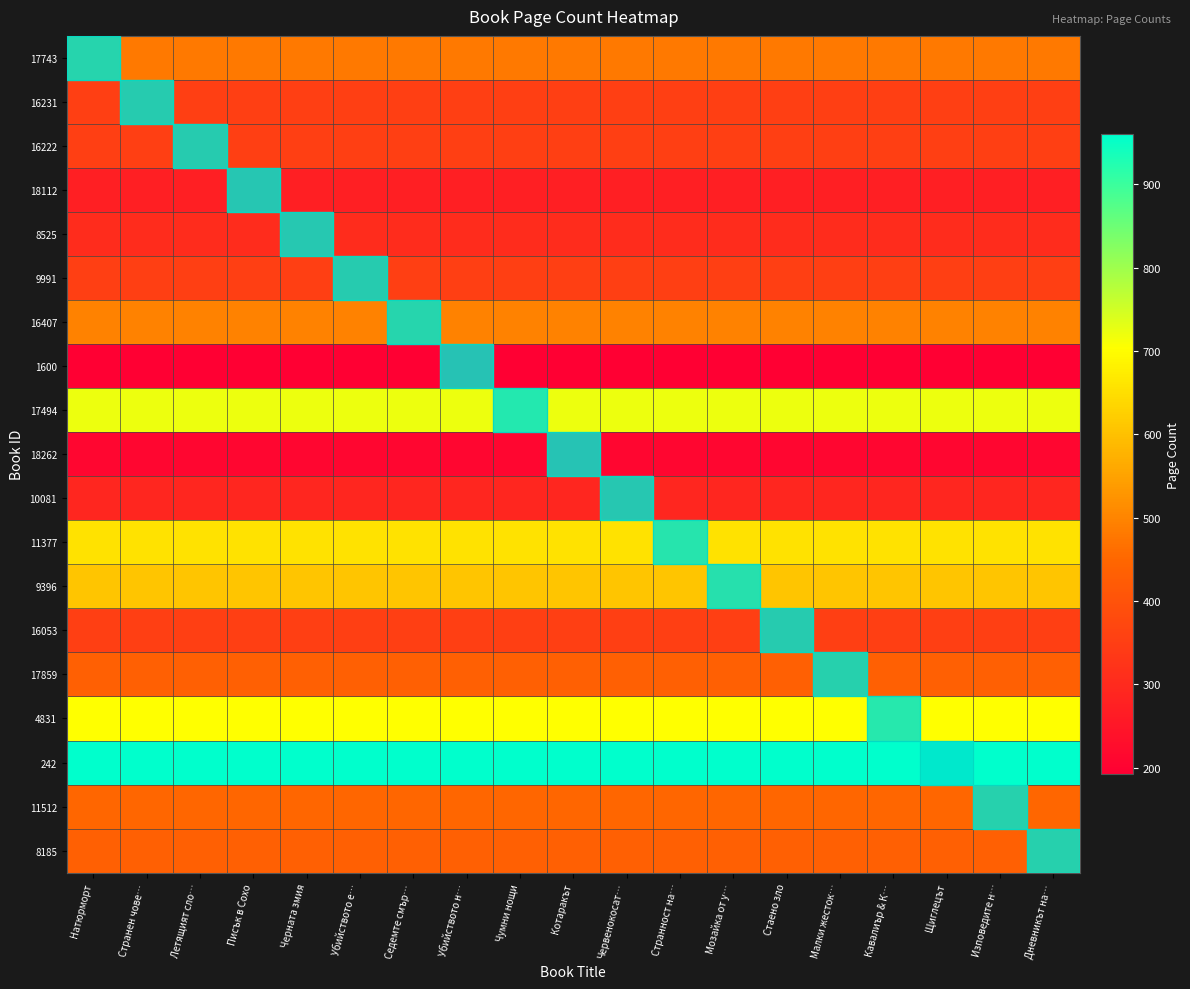

Count the number of categories in the chart.

19